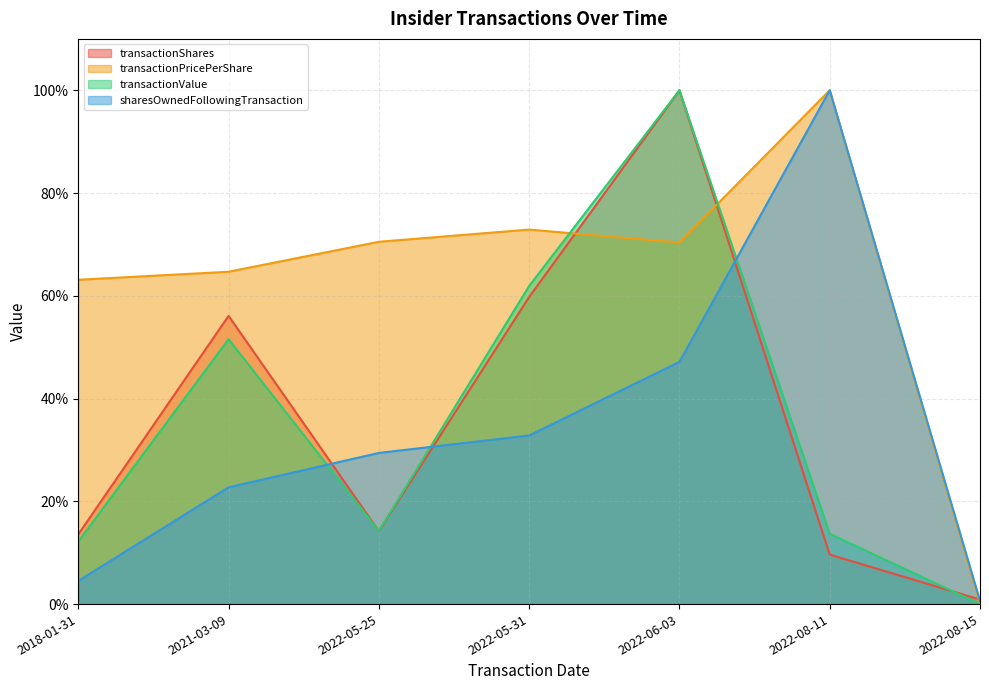

True or false: transactionPricePerShare and sharesOwnedFollowingTransaction cross at least once.

False